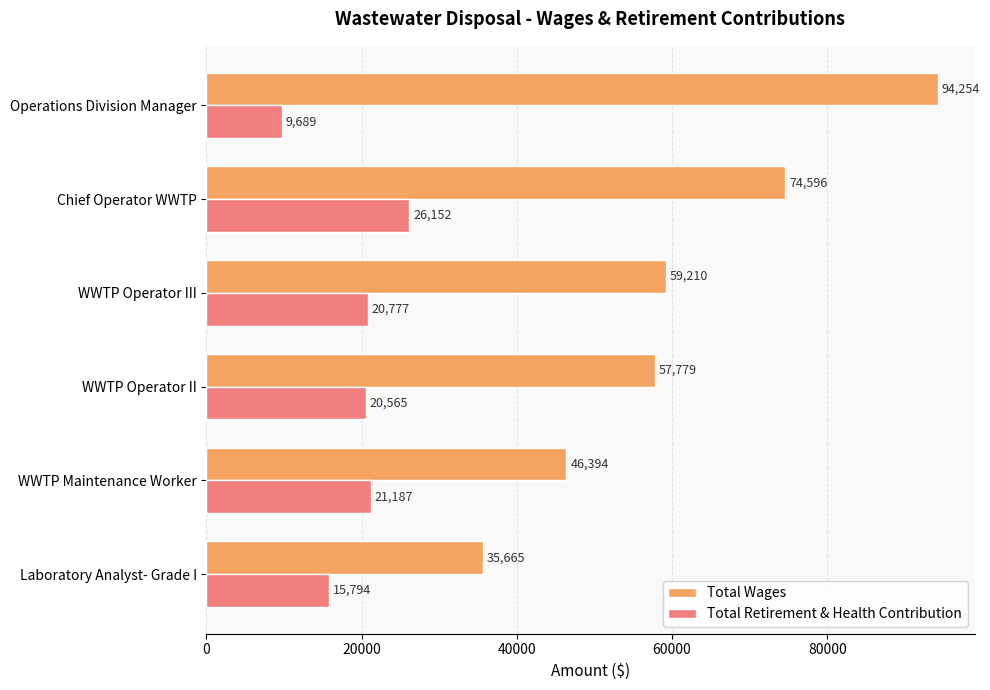

Is the value of Total Wages at Operations Division Manager greater than the value of Total Retirement & Health Contribution at Chief Operator WWTP?

Yes